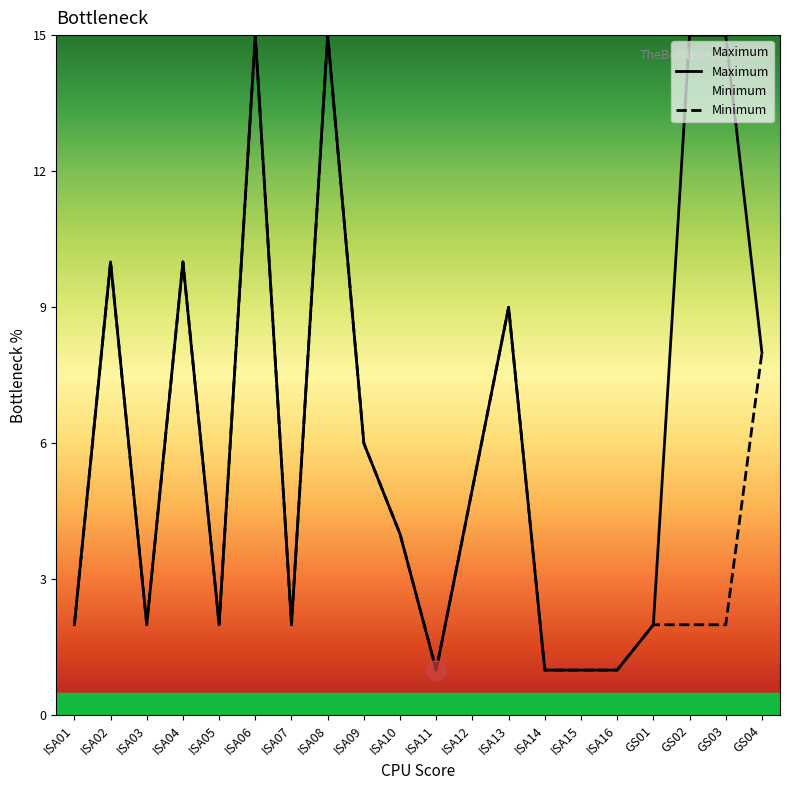

Rank the series by their maximum value, from lowest to highest.

Maximum, Minimum